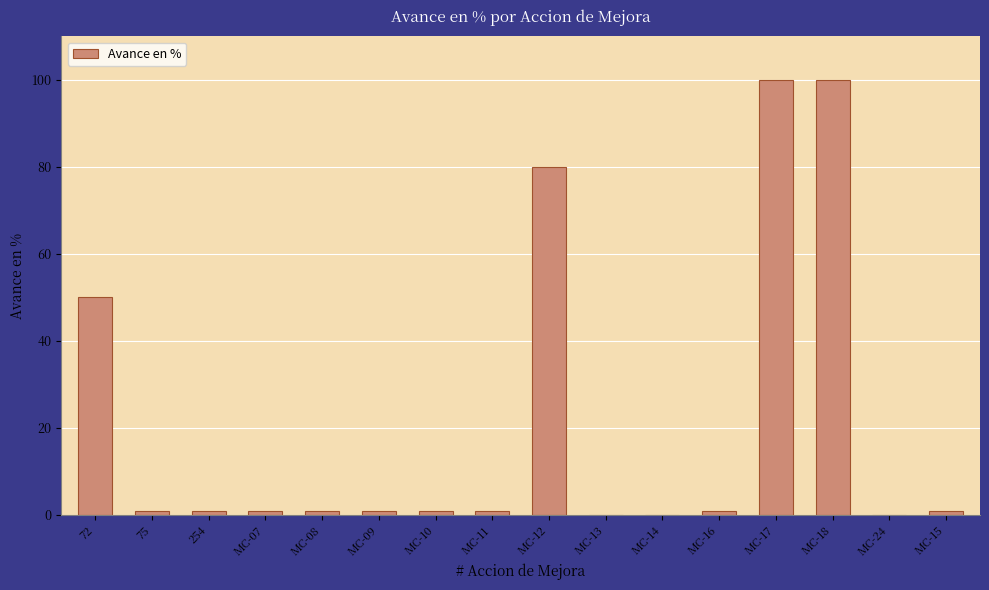

What is the sum of all values?

339